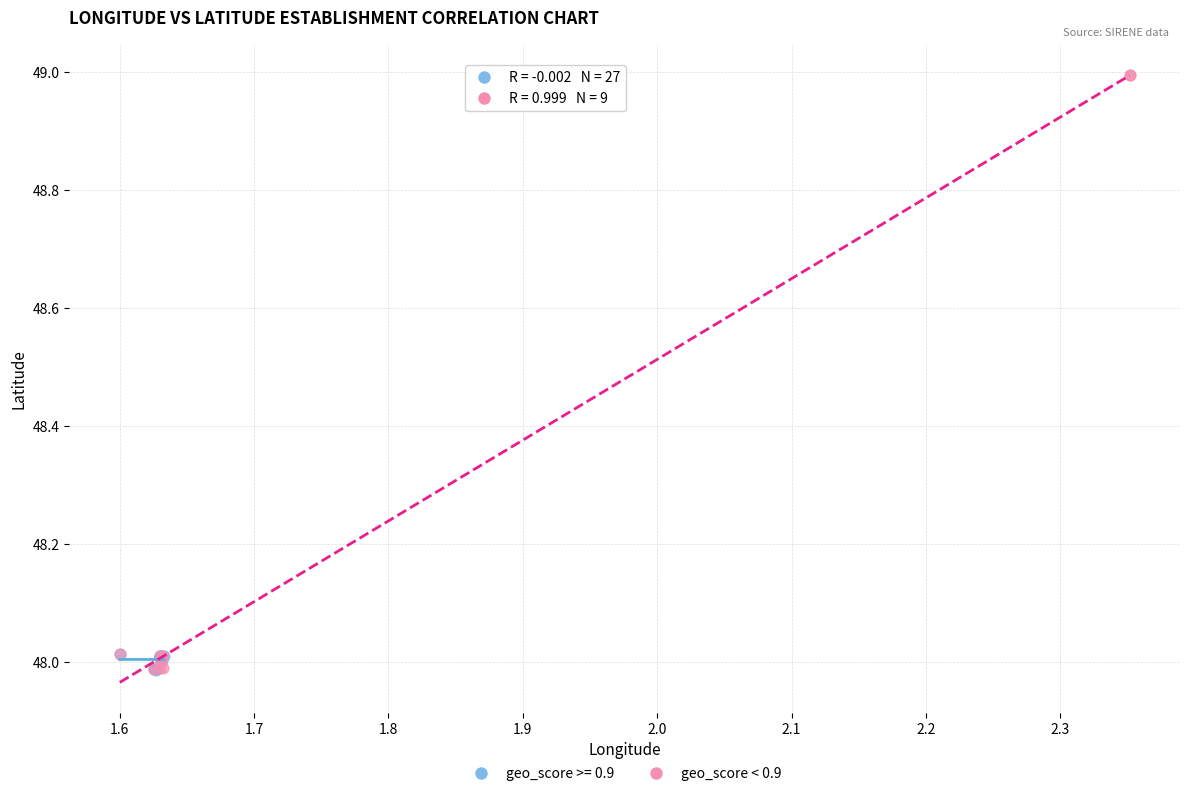

Which series has the largest Y range (max minus min)?

geo_score < 0.9